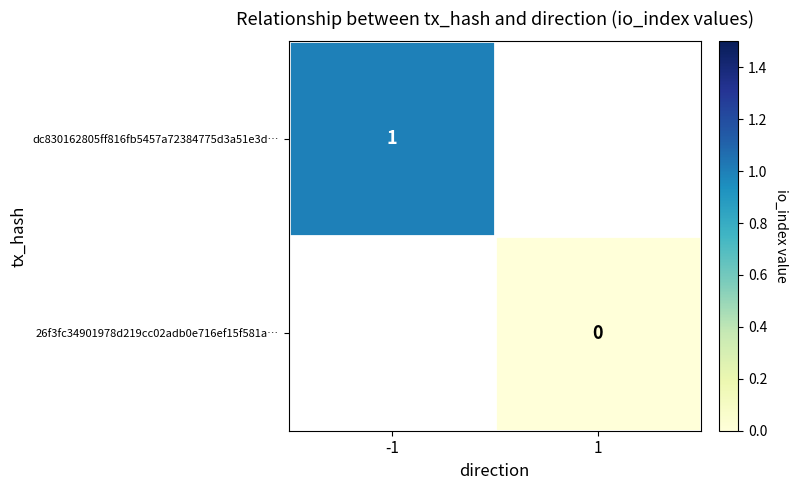

At how many categories does at least one series exceed 0?

1